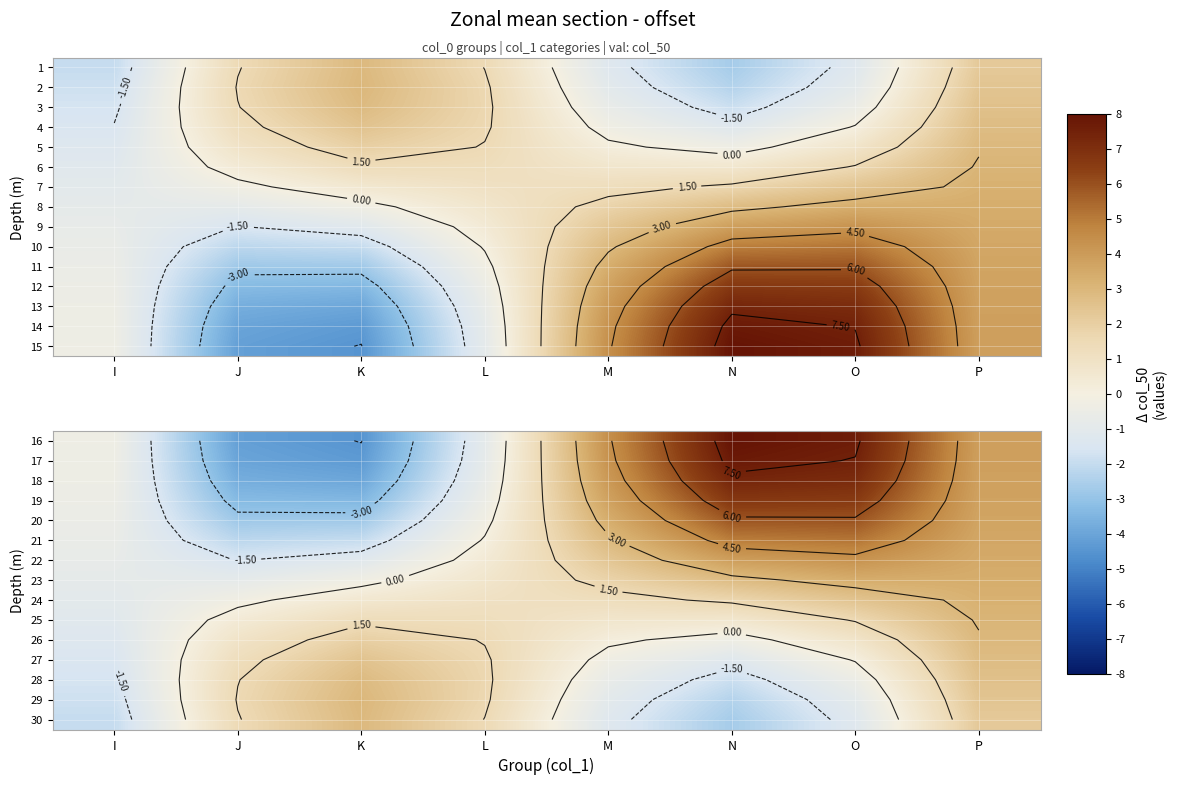

Which category has the highest value across all series?

N